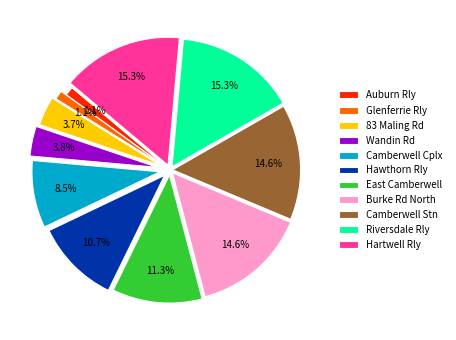

Between Hawthorn Rly and Glenferrie Rly, which is larger?

Hawthorn Rly